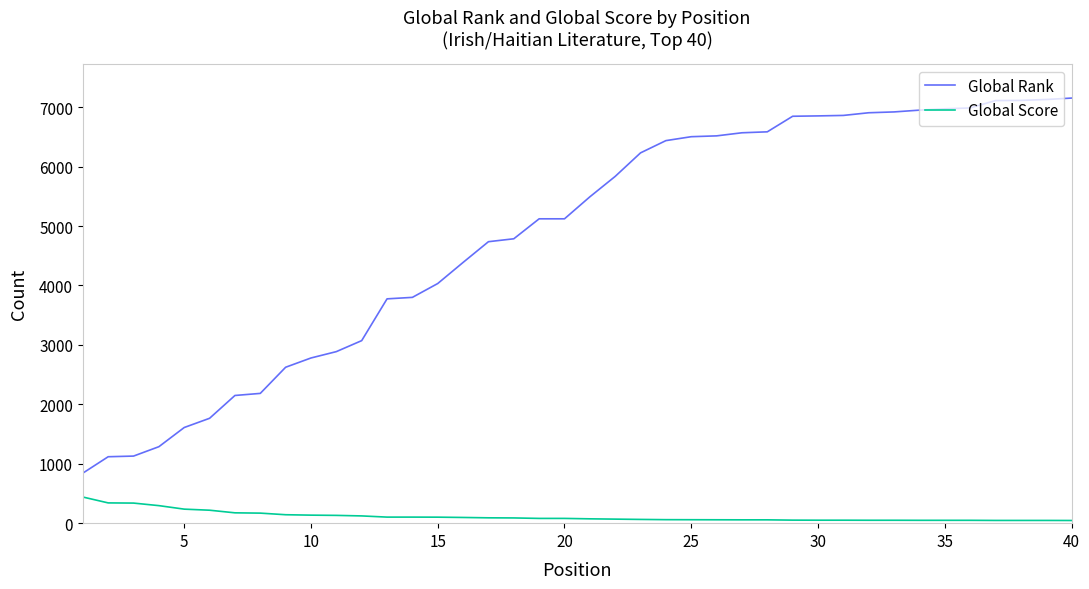

How many lines are shown in the chart?

2